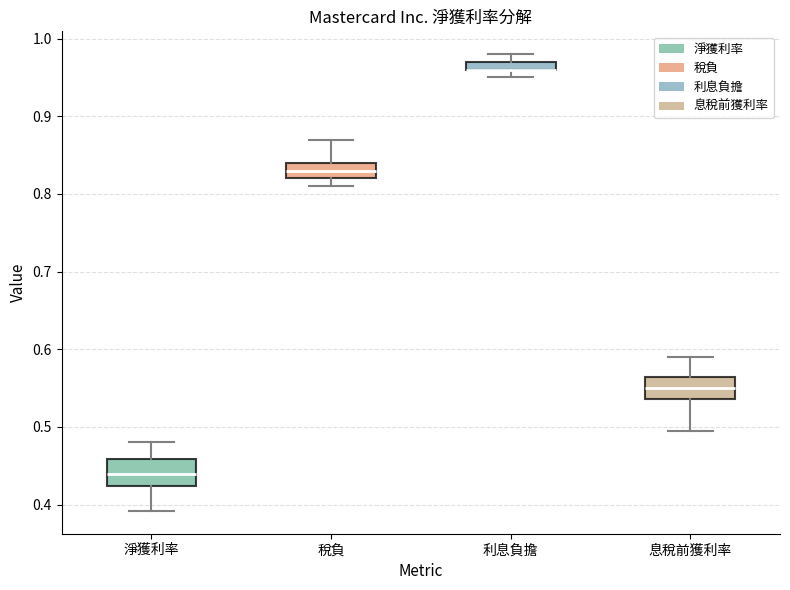

Where does the upper whisker of the box for 利息負擔 end on the y-axis? The values are not printed on the chart, so give them approximately, as read against the axis.

0.98